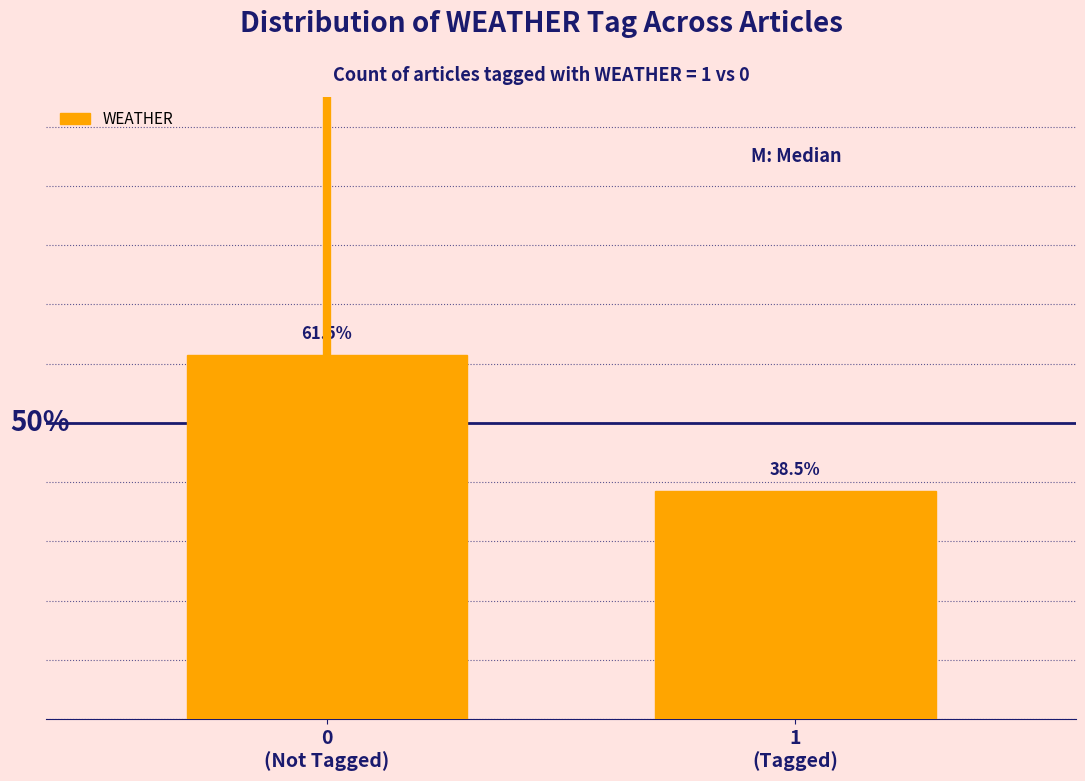

Are the bars horizontal?

No